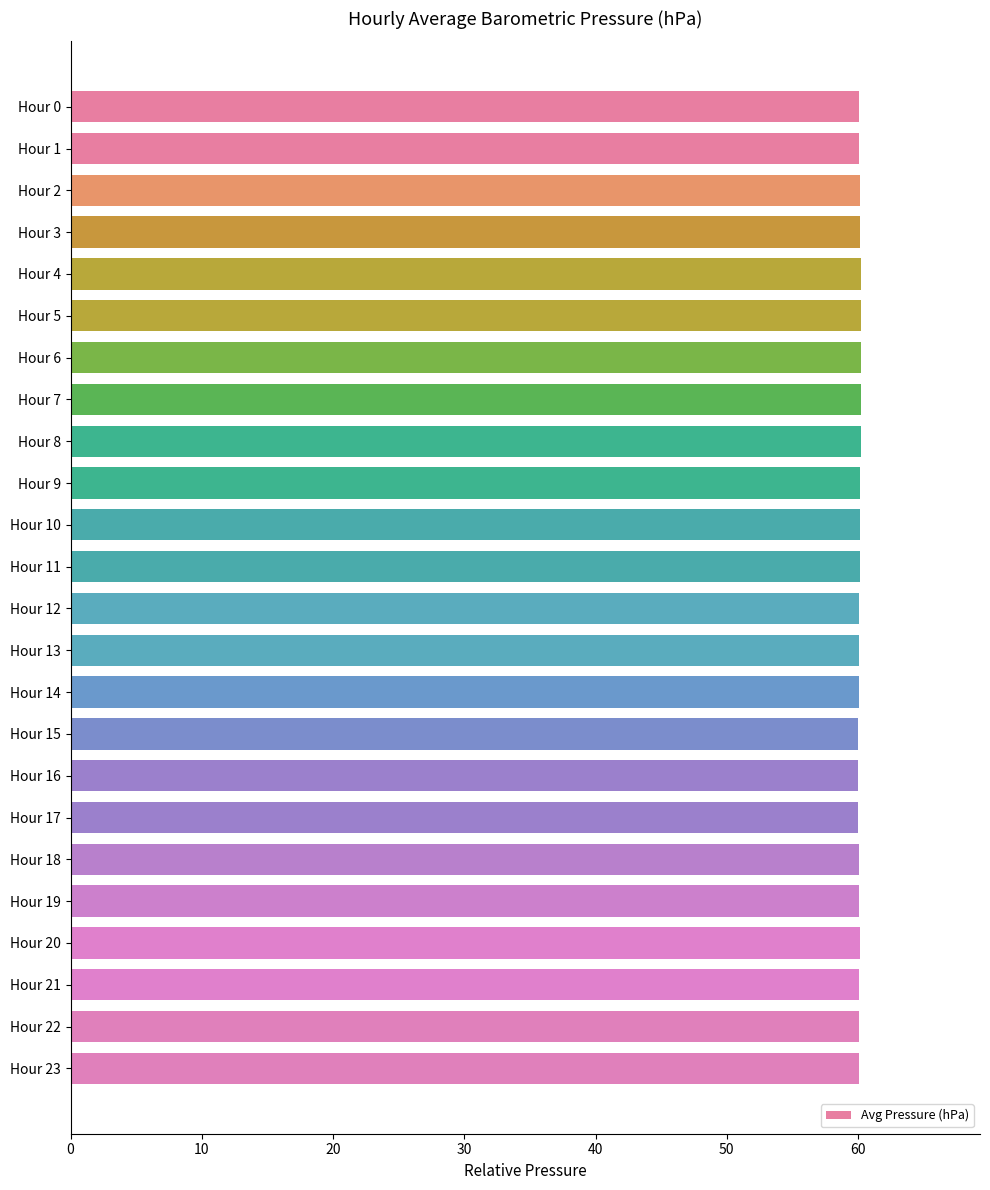

How many bars are there in total?

24